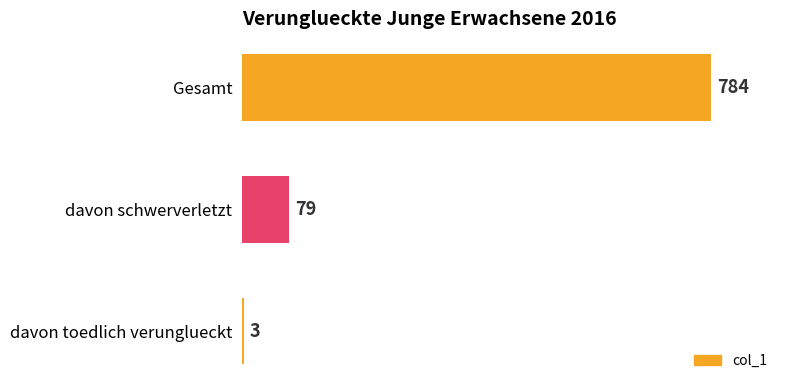

Between Gesamt and davon toedlich verunglueckt, which is larger?

Gesamt